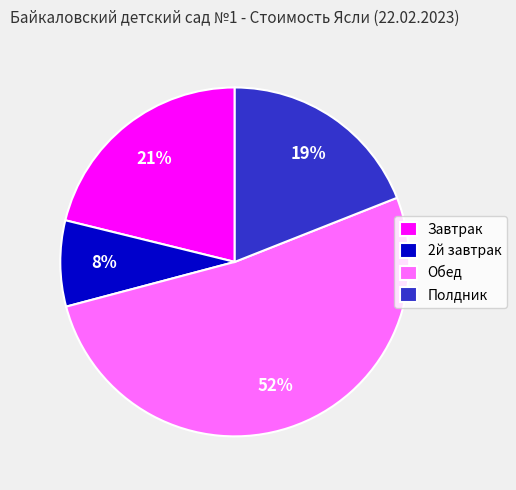

Approximately how many times larger is the value at Завтрак compared to Полдник?

1.1